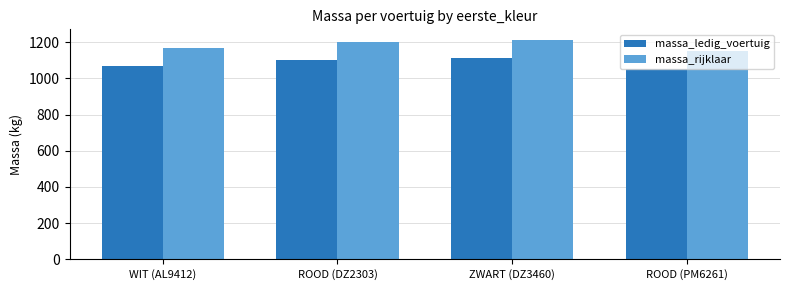

What is the total value across all series at ROOD (DZ2303)?

2300